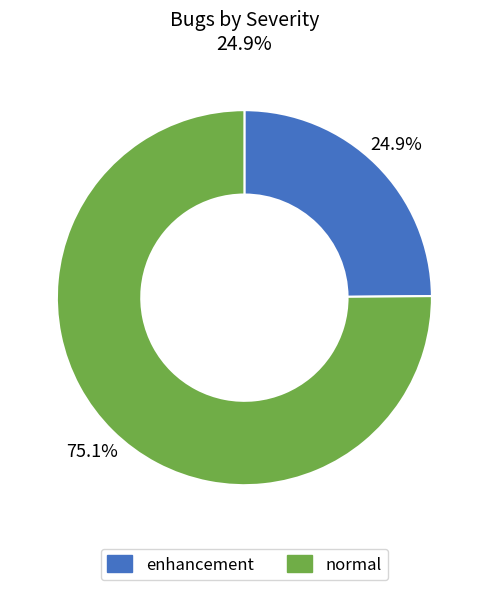

True or false: enhancement accounts for 36% of the total.

False